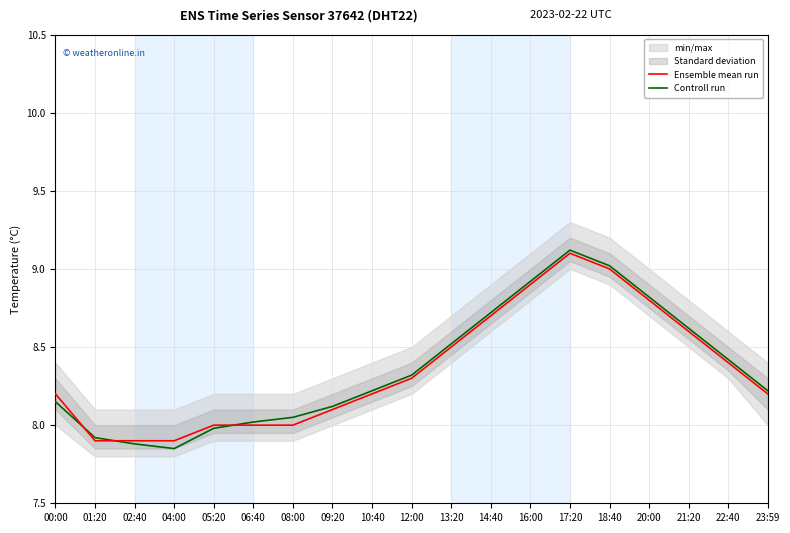

Which has a higher value, 06:40 or 08:00?

06:40